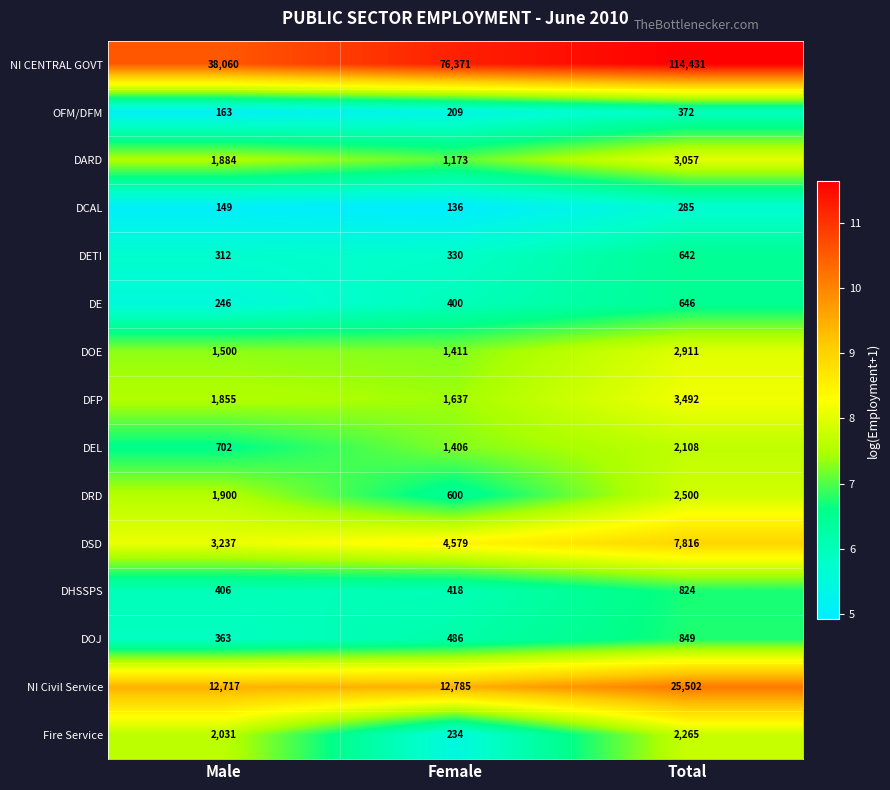

What is the smallest value displayed?

136